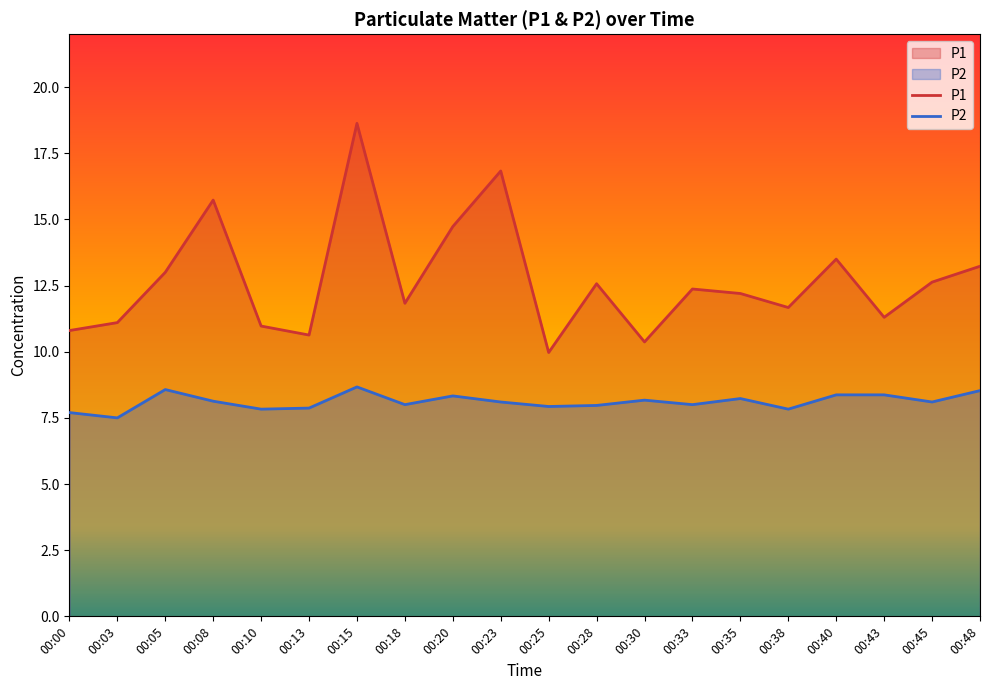

List the series in order of their overall mean, lowest first.

P2, P1